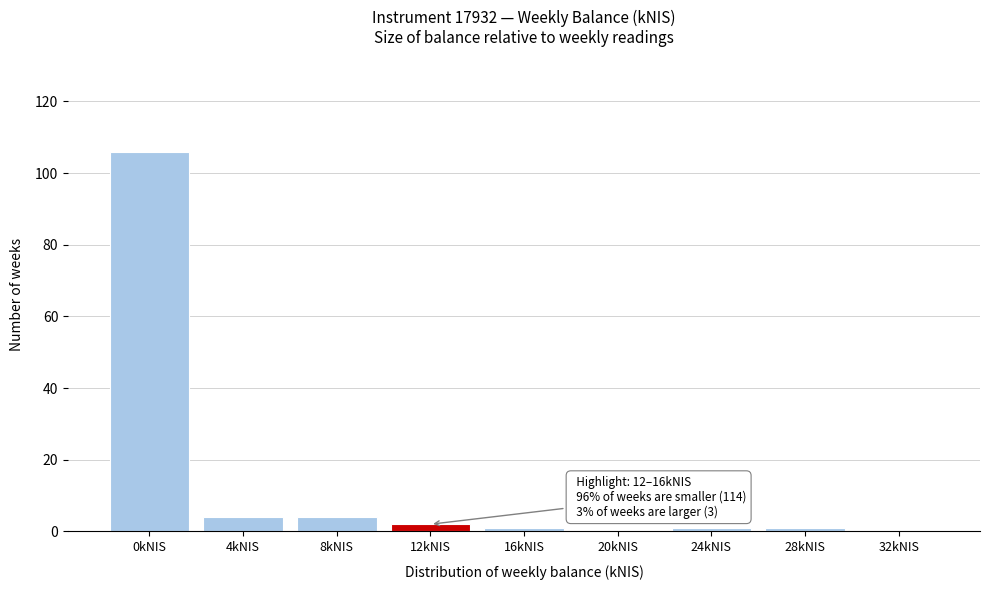

Reading left to right, extract all data points from this chart.

0kNIS=106	4kNIS=4	8kNIS=4	12kNIS=2	16kNIS=1	20kNIS=0	24kNIS=1	28kNIS=1	32kNIS=0